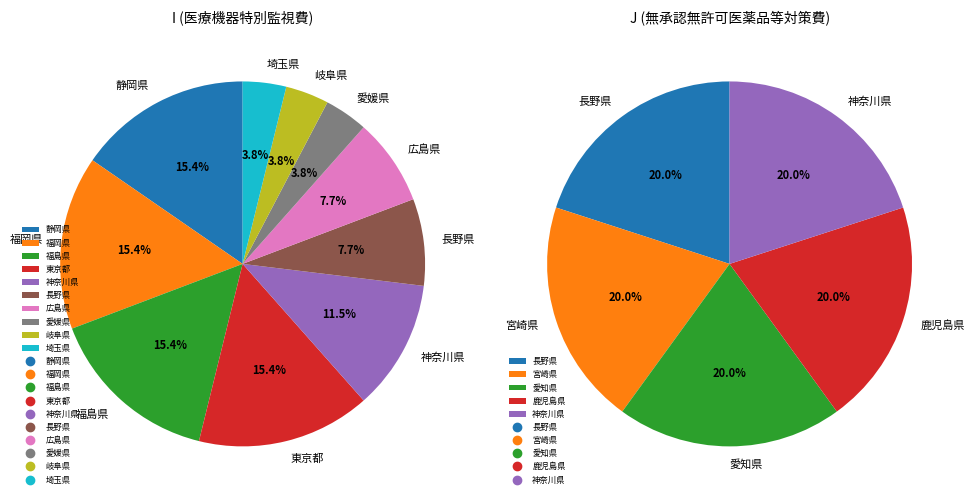

Is it true that 福島県 is 9% of the pie?

False